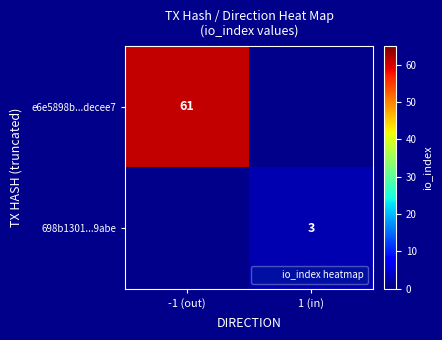

True or false: 698b1301...9abe has a value of 3 at 1 (in).

True